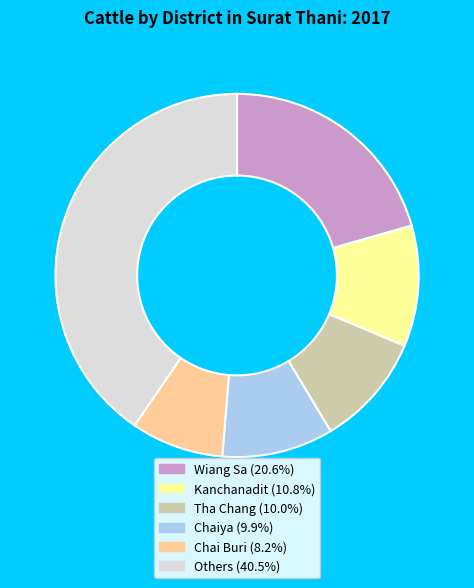

Is there a majority slice in this chart?

No